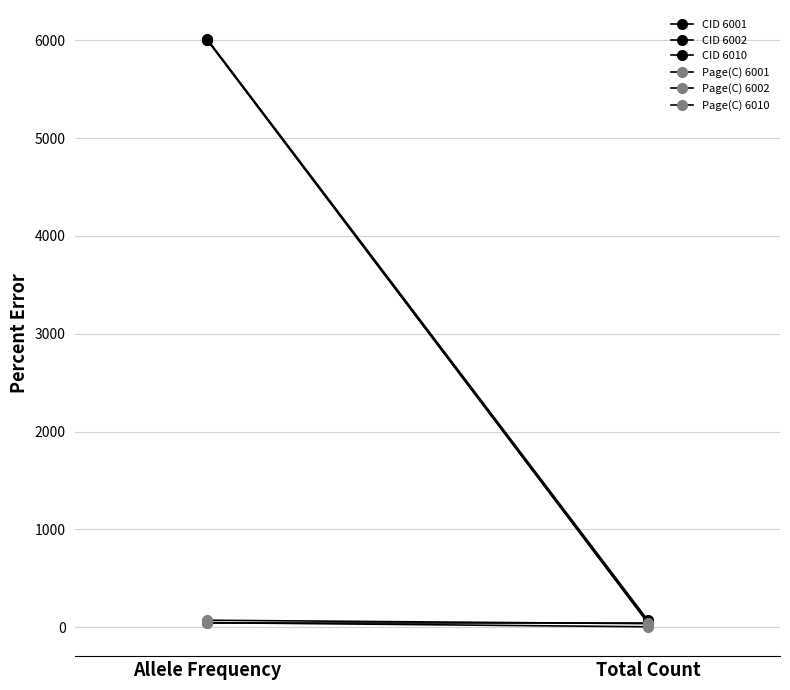

Which series has the largest total across all categories?

CID 6010